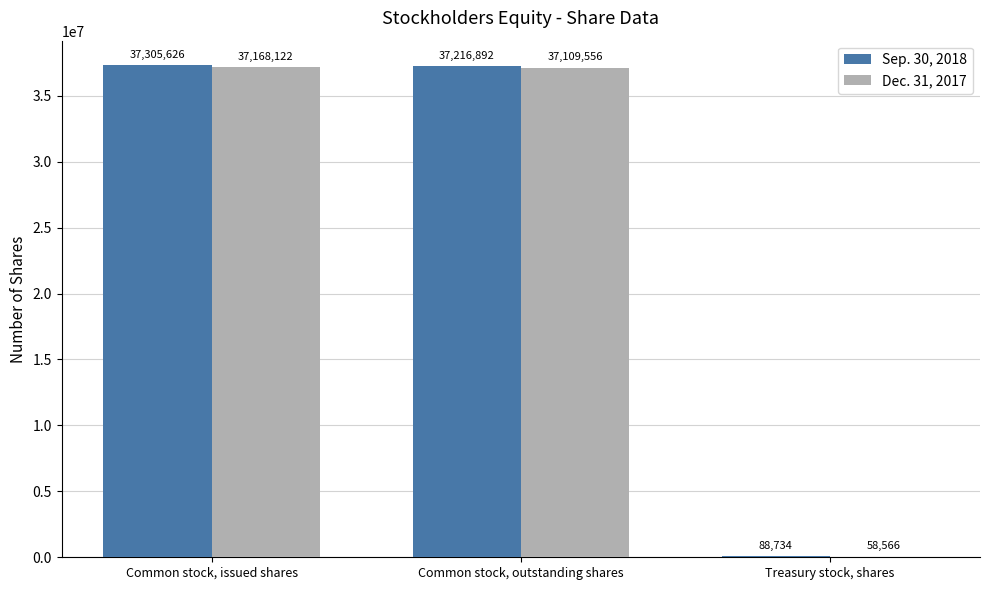

At which category does the chart reach its peak across all series?

Common stock, issued shares